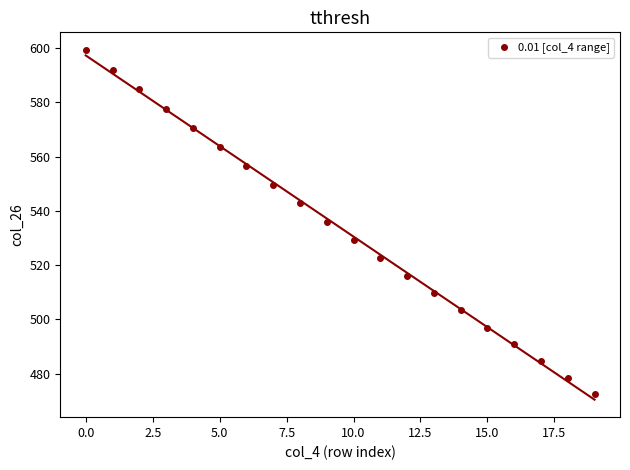

What is the range of Y values (max minus min)?

126.8